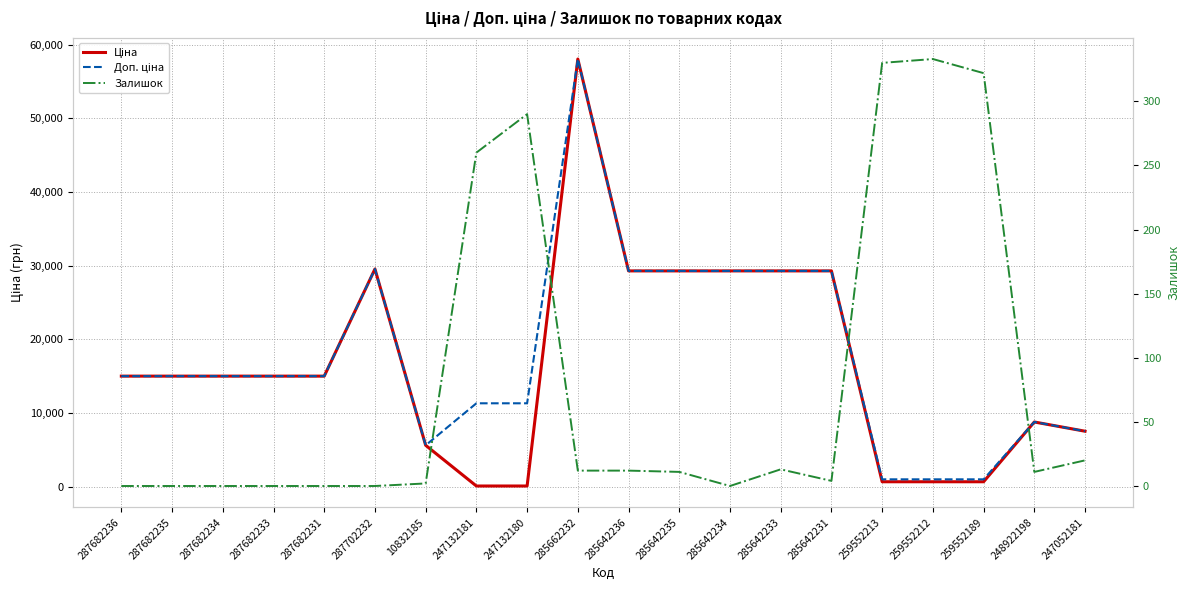

True or false: Доп. ціна and Ціна cross at least once.

False